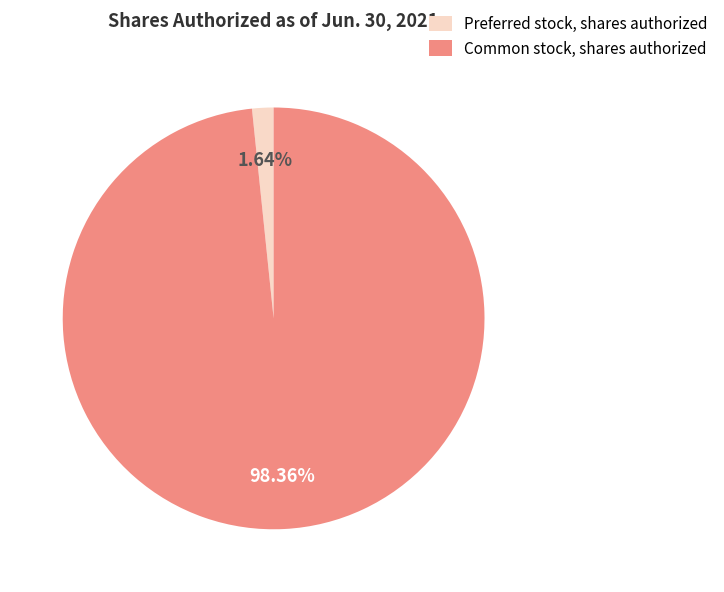

Does any single category account for the majority?

Yes